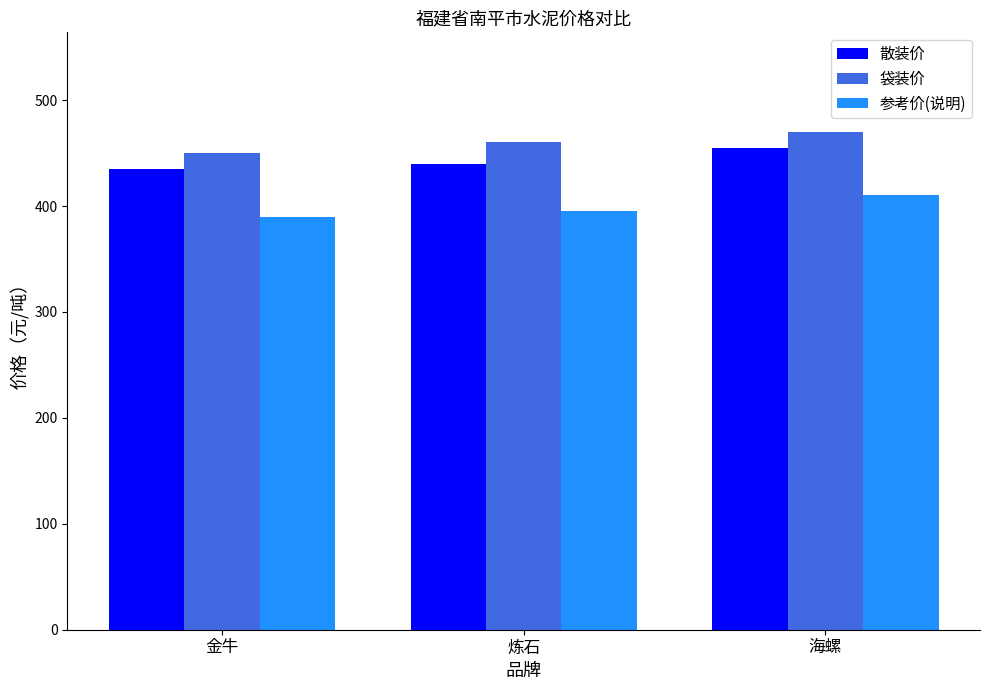

How many series are shown in this chart?

3